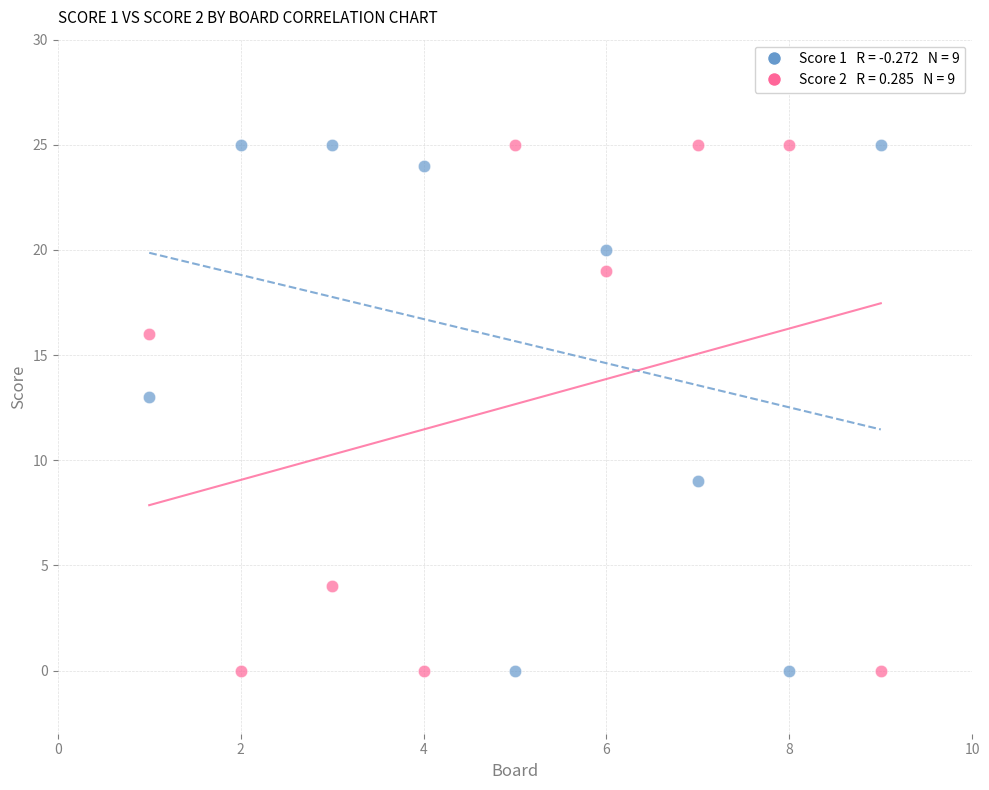

Across all data points, what is the range of Y values (max minus min)?

25